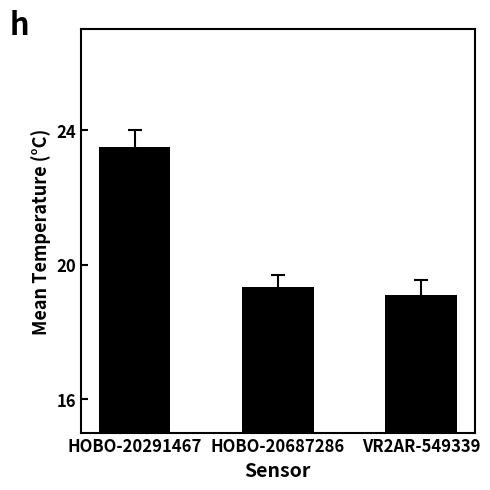

Reading right to left, list all the values displayed in this chart.

VR2AR-549339=19.1	HOBO-20687286=19.3	HOBO-20291467=23.5